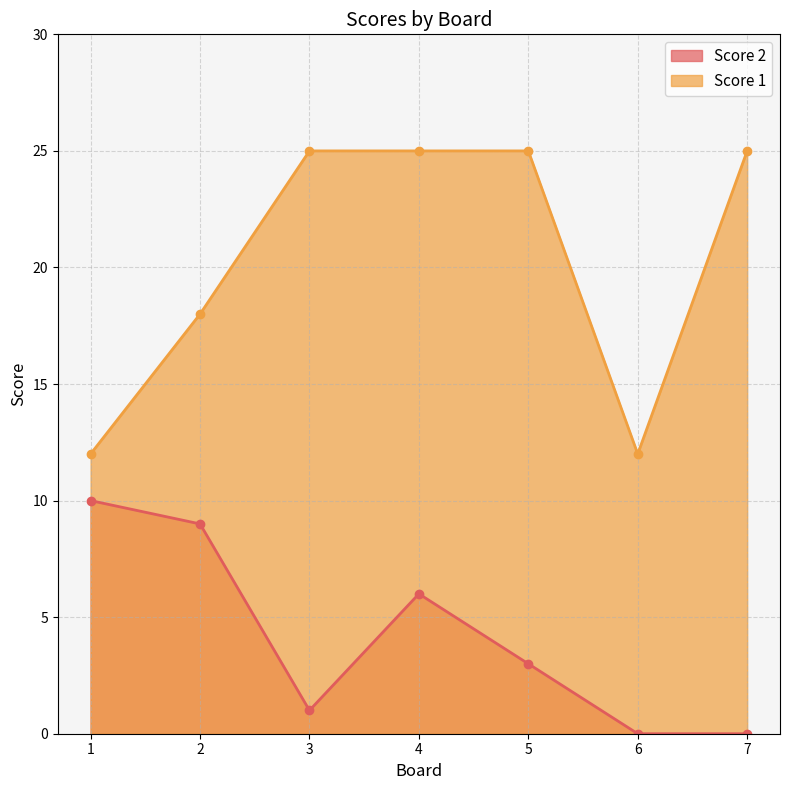

How many lines are shown in the chart?

2